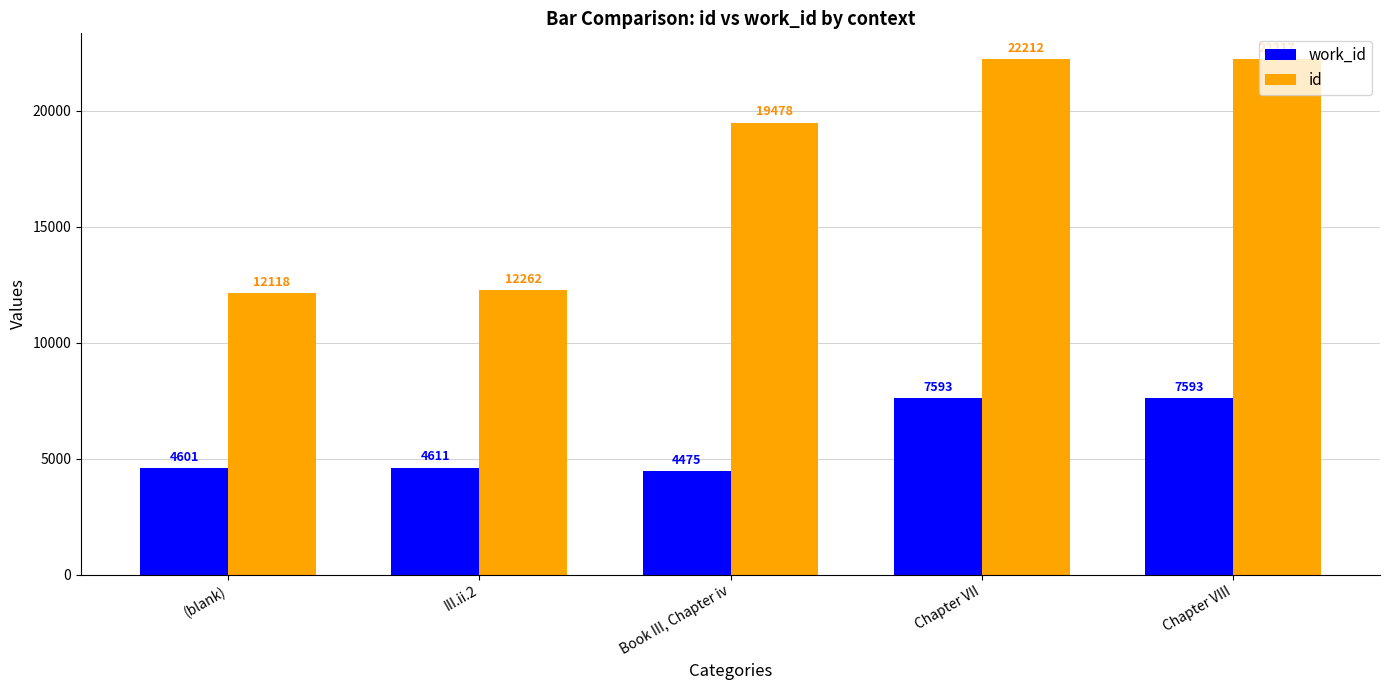

What is the approximate value of id at Chapter VII, to the nearest 10?

22210